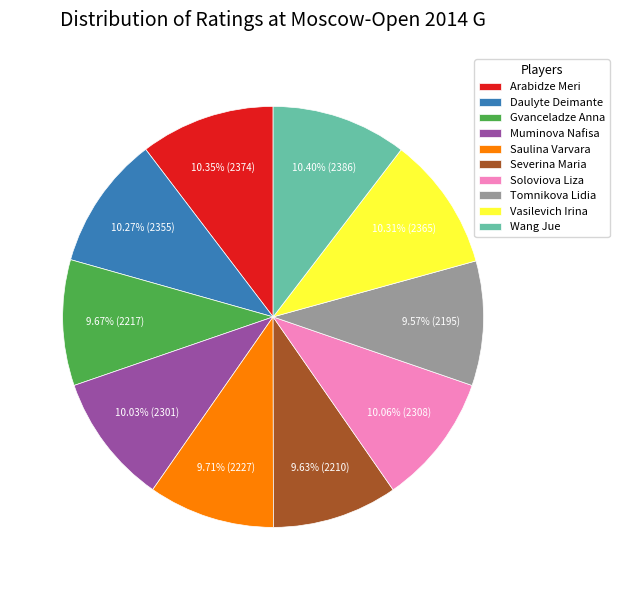

What is the ratio of the value at Arabidze Meri to the value at Gvanceladze Anna?

1.1